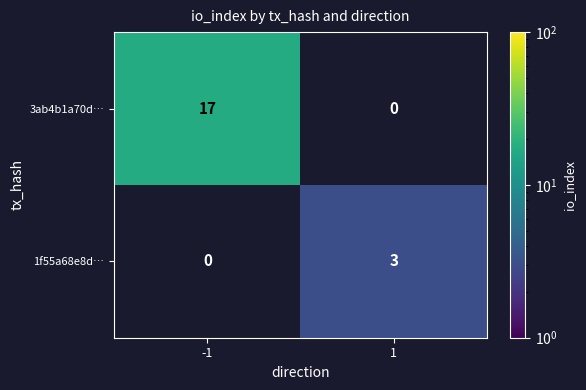

Reading left to right, extract all data points from this chart.

3ab4b1a70d…: -1=17	1=0
1f55a68e8d…: -1=0	1=3